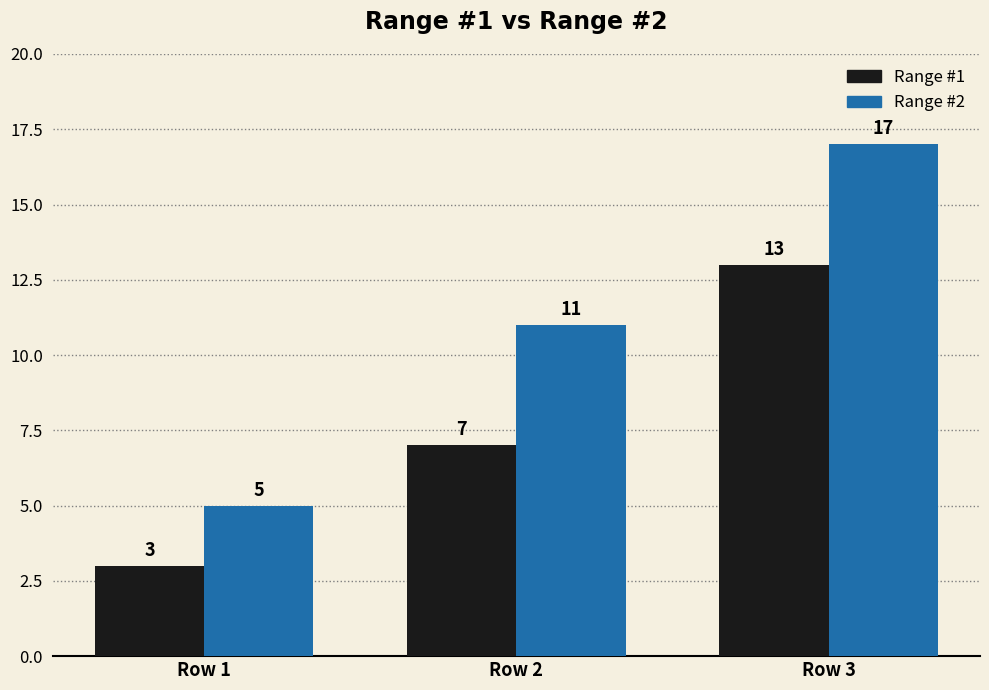

Is it true that Range #1 equals 13 at Row 3?

True